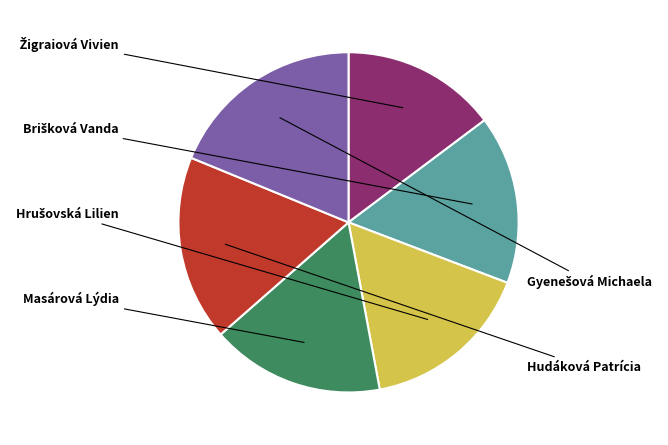

Is there a majority slice in this chart?

No